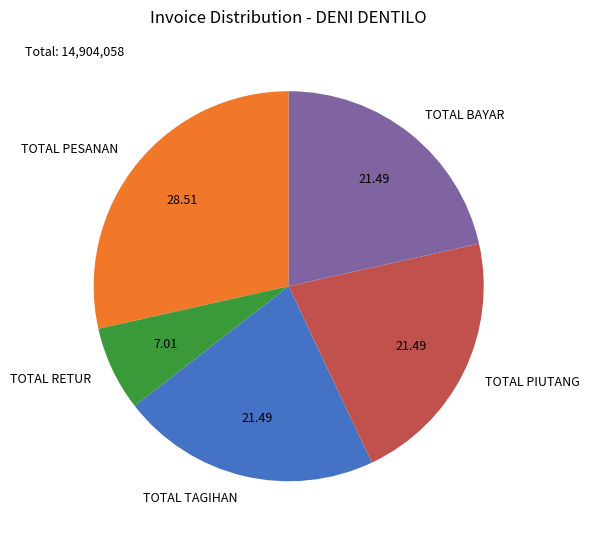

What is the ratio of the value at TOTAL BAYAR to the value at TOTAL RETUR?

3.1